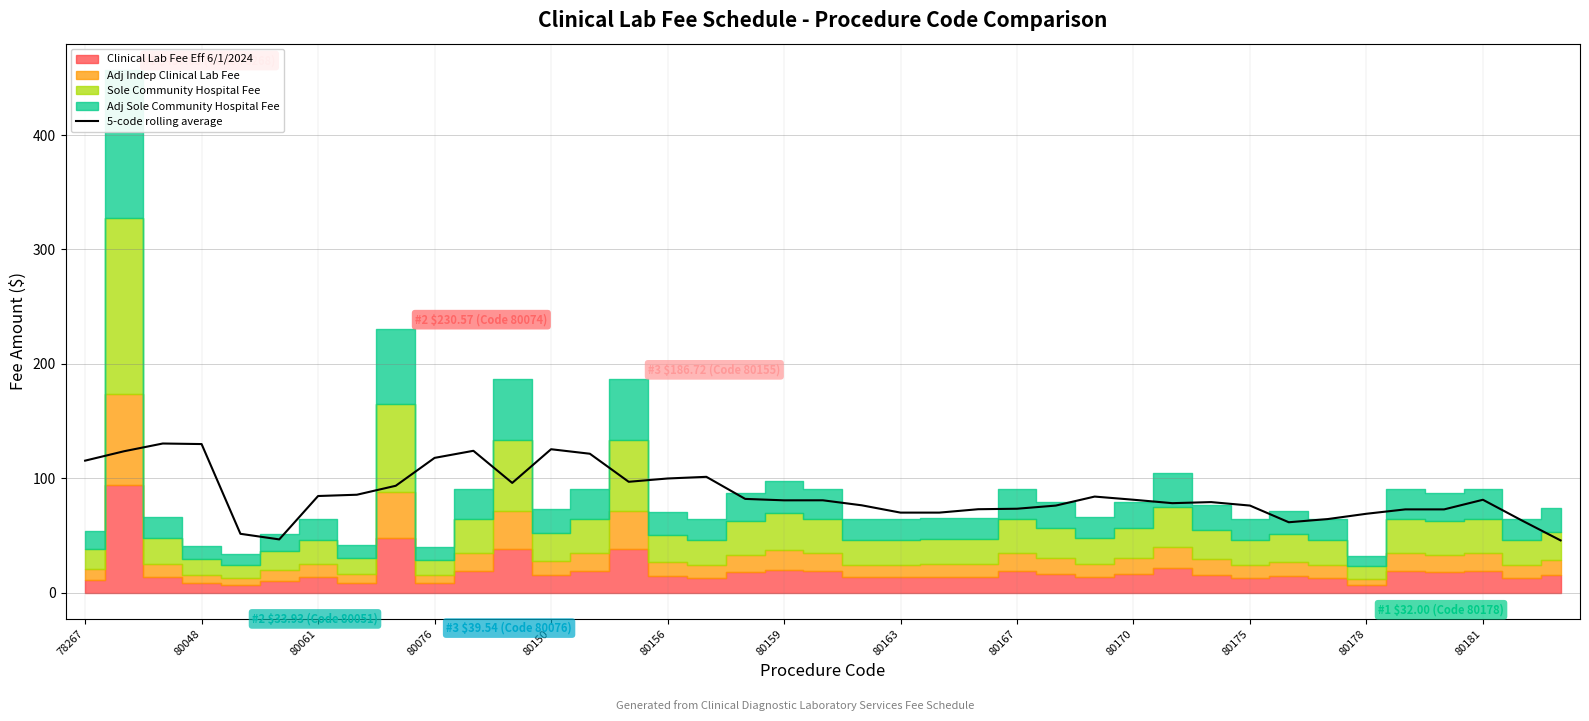

True or false: the data has more than 2 interior local peaks.

True